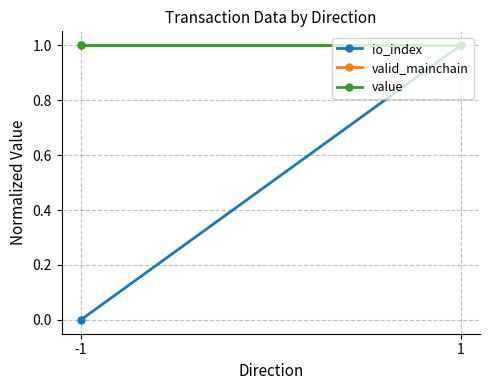

At which category is the sum across all series the highest?

1